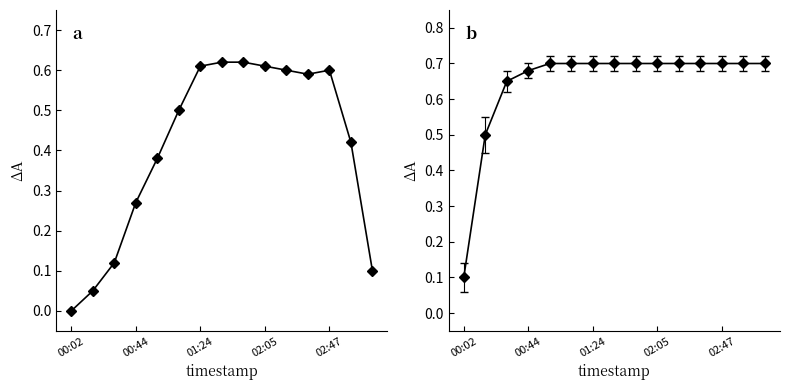

What is the value of the 15th point from the left?

0.1